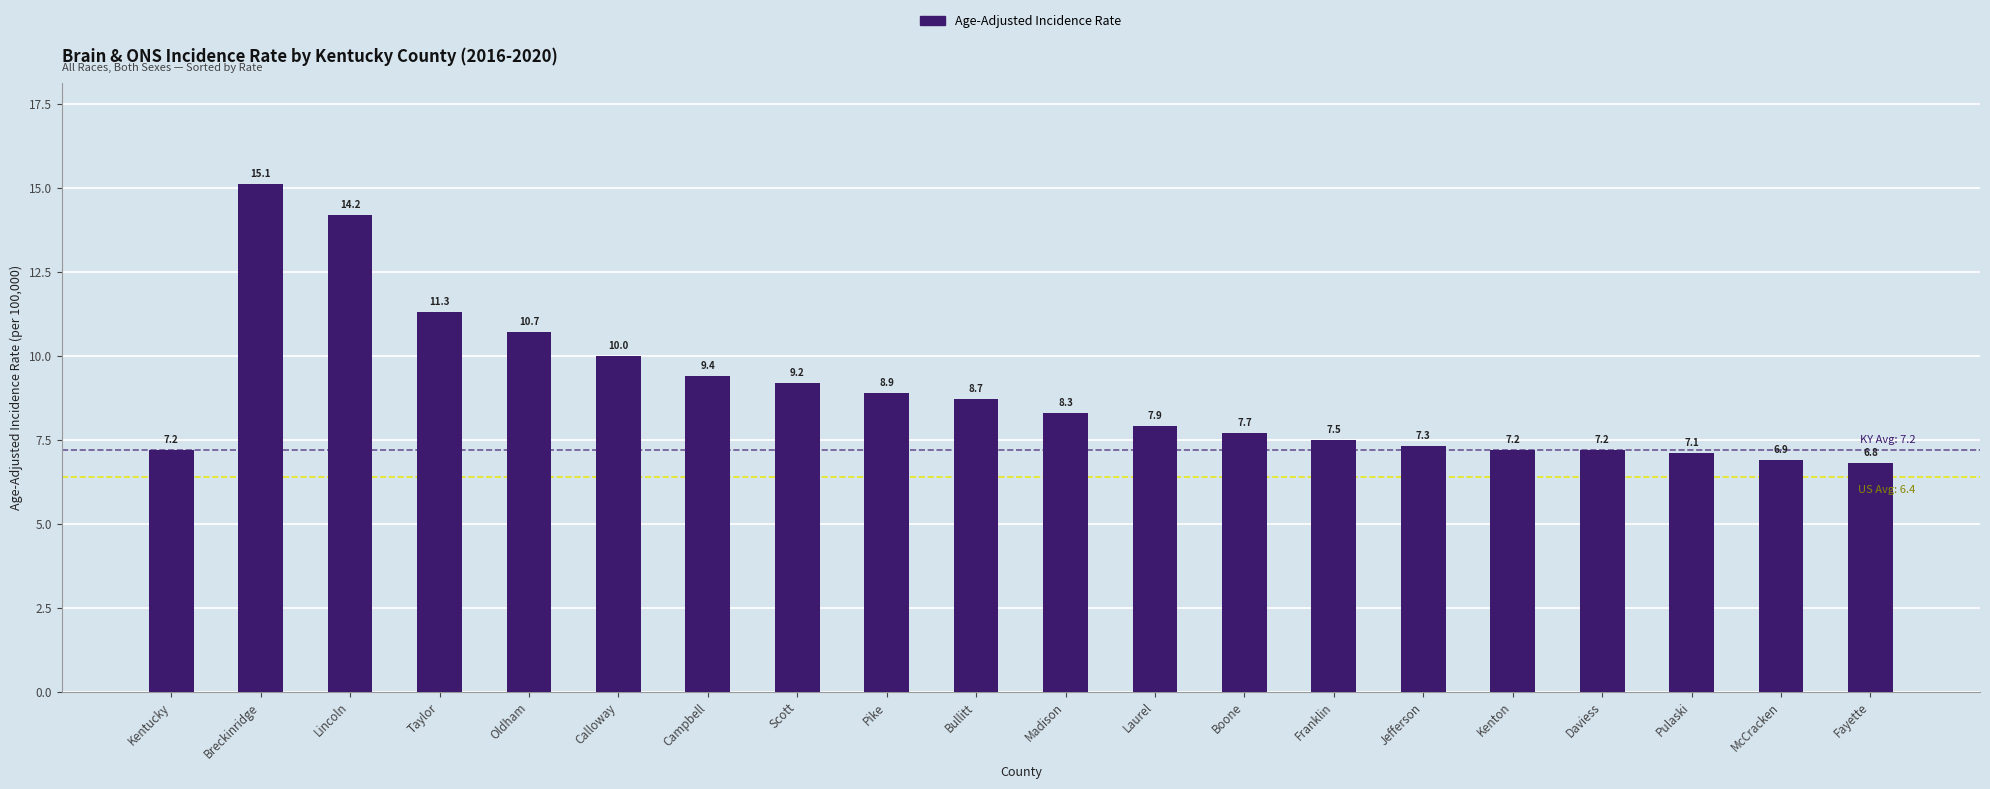

At which label is the value closest to 10?

Calloway